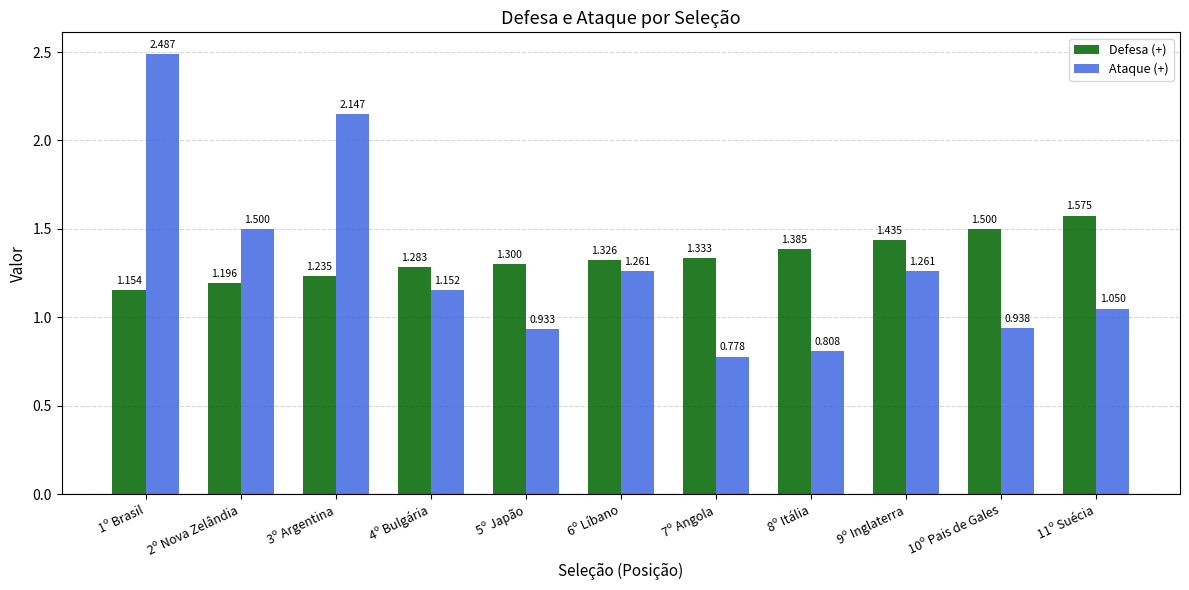

Are the bars horizontal?

No